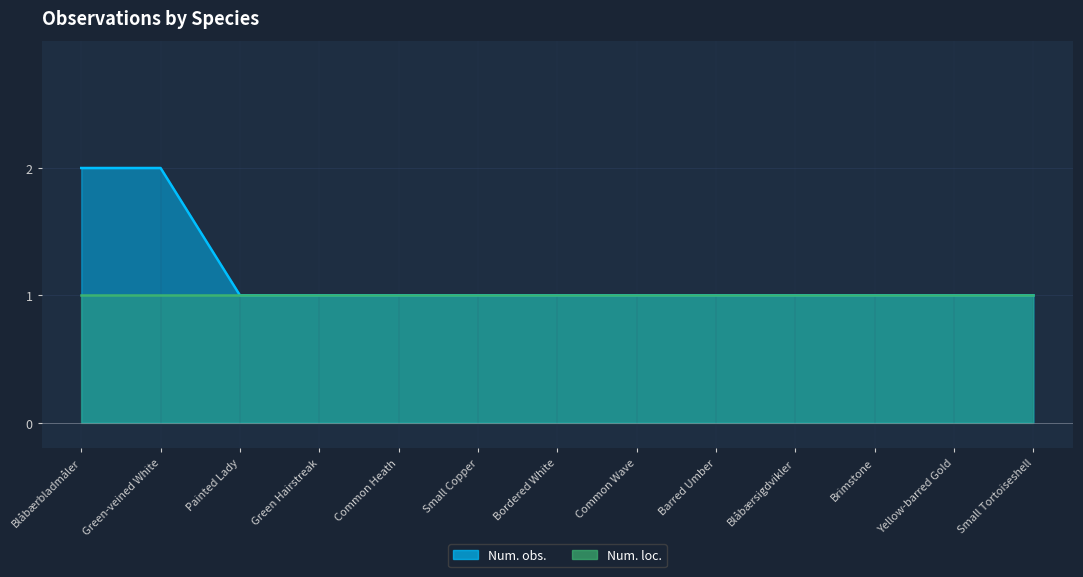

Where is the data nearest to the value 1?

Painted Lady